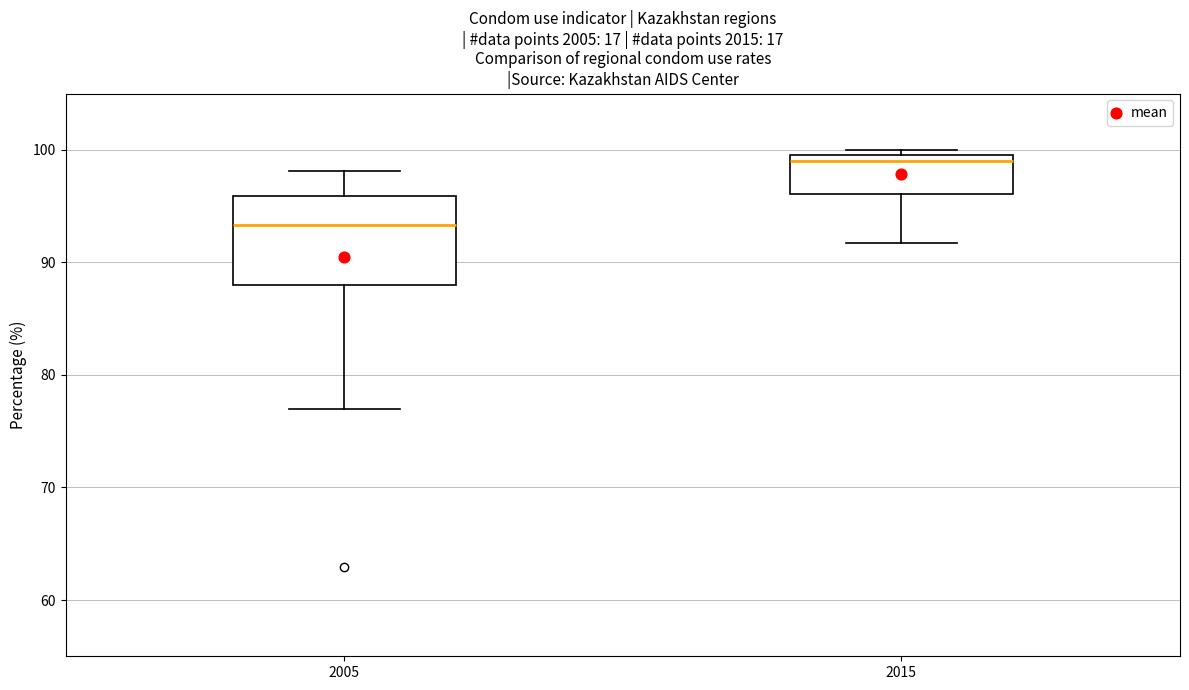

Reading left to right, read every box against the y-axis: the position of its median line, the range the box covers, and the ends of its whiskers. The values are not printed on the chart, so give them approximately, as read against the axis.

2005: median 93, box 88 to 96, whiskers 77 to 98
2015: median 99, box 96 to 100, whiskers 92 to 100 (just above the box's upper edge)